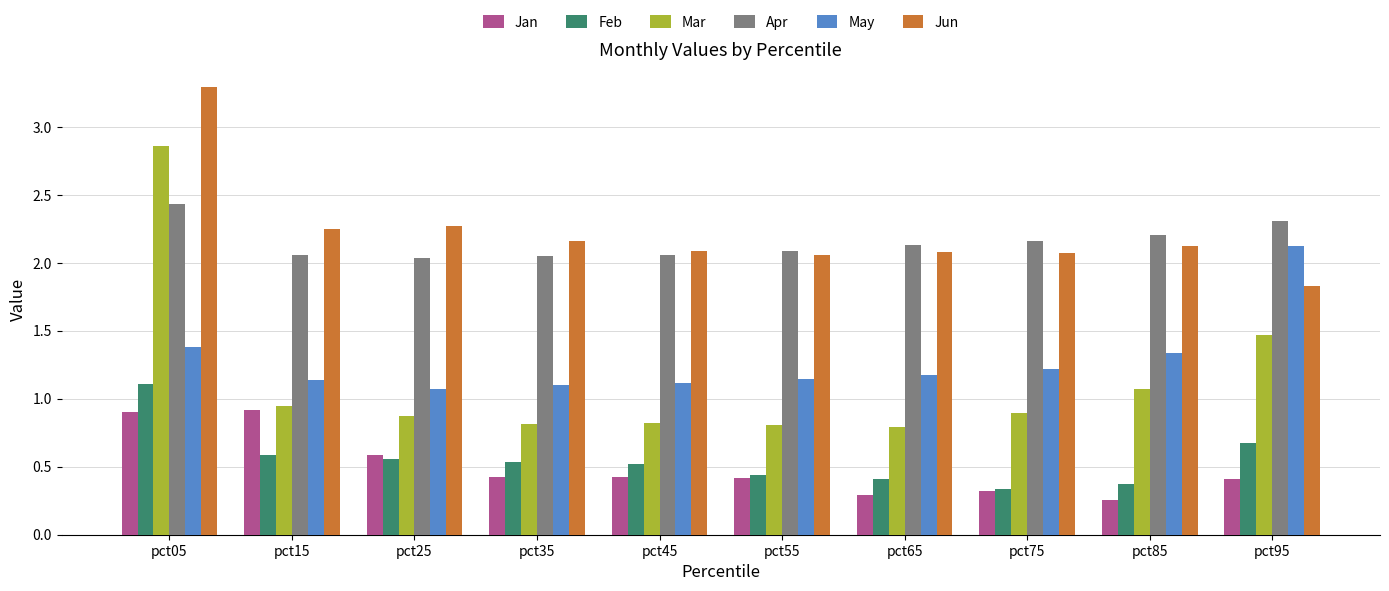

What is the sum of the May values at pct05 and pct45?

2.5